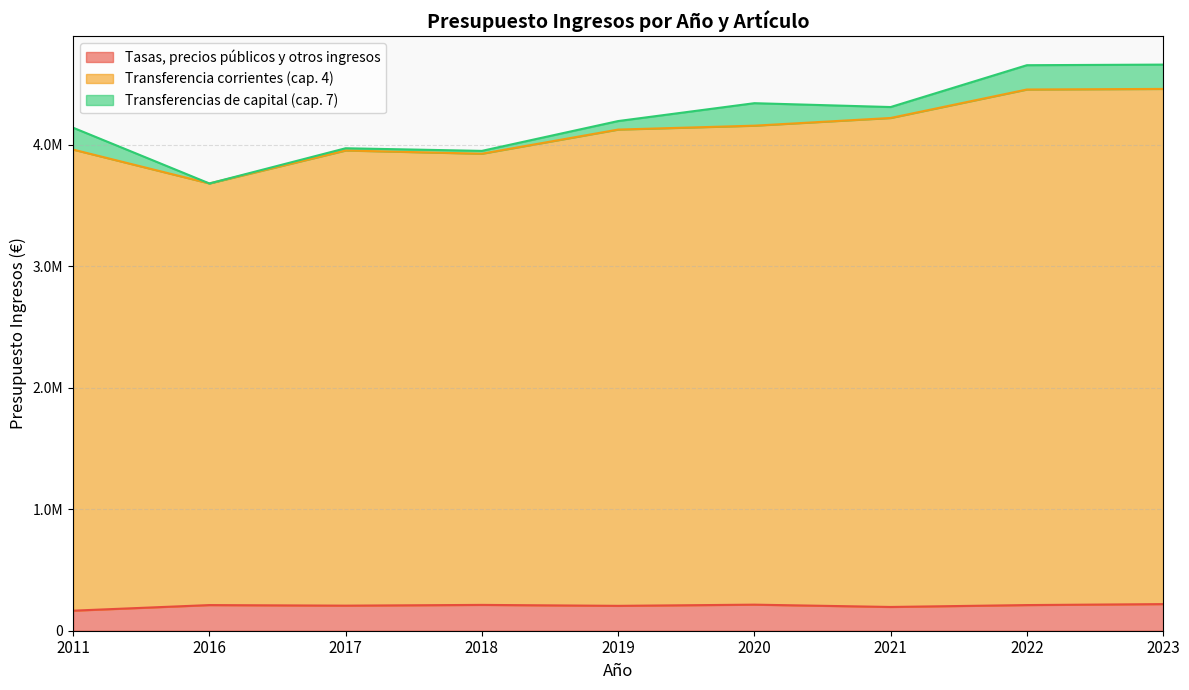

What is the difference between the maximum and minimum values in the Transferencia corrientes (cap. 4) series?

777882.1